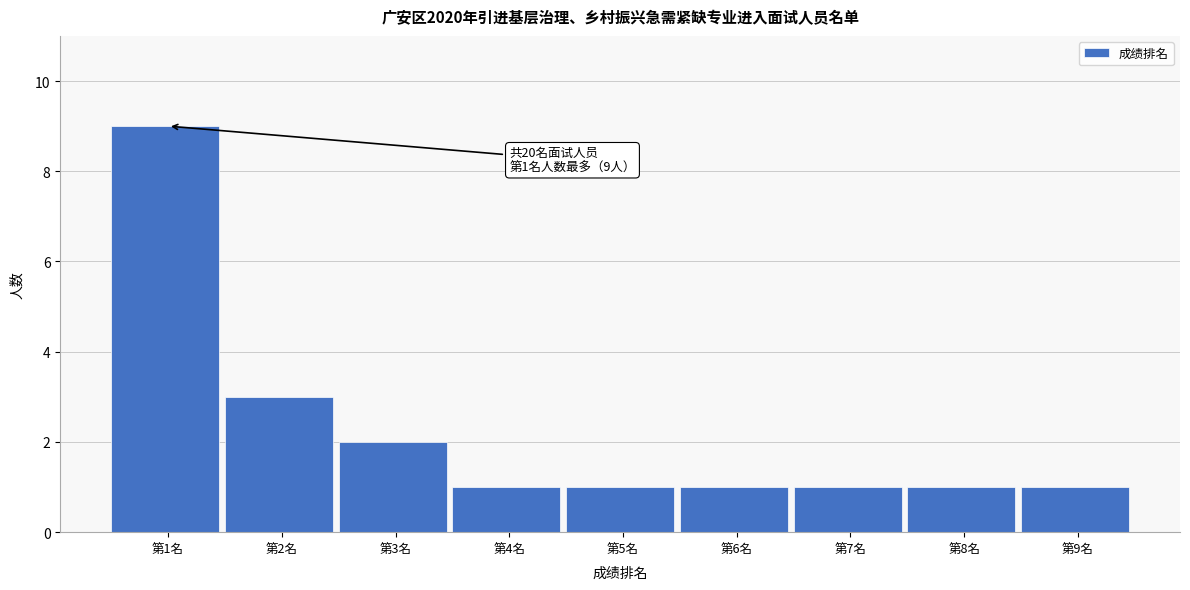

Reading left to right, transcribe all the data shown in this chart.

9	3	2	1	1	1	1	1	1